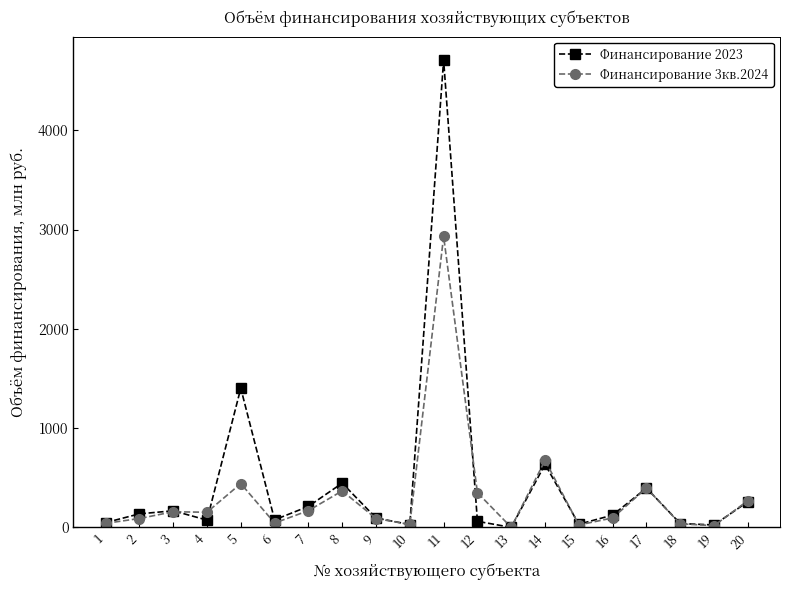

What is the maximum value for Финансирование 3кв.2024?

2930.1